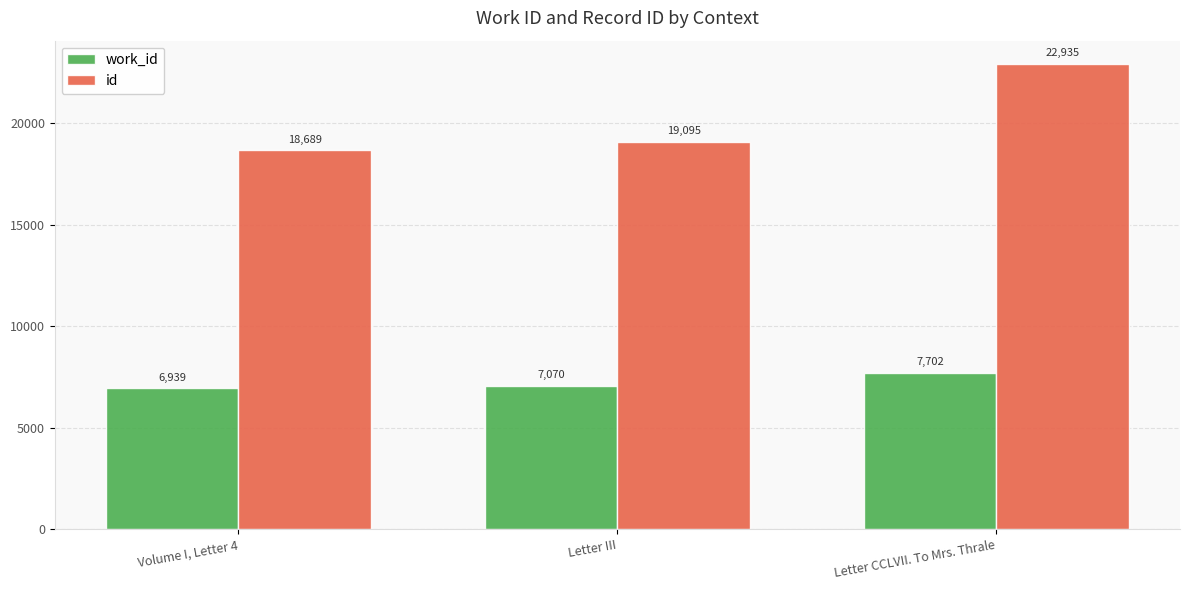

What is the total value across all series at Letter CCLVII. To Mrs. Thrale?

30637